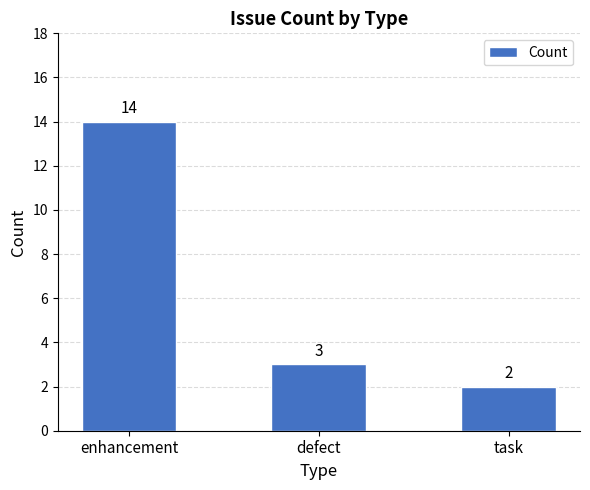

Which category has the highest value across all series?

enhancement